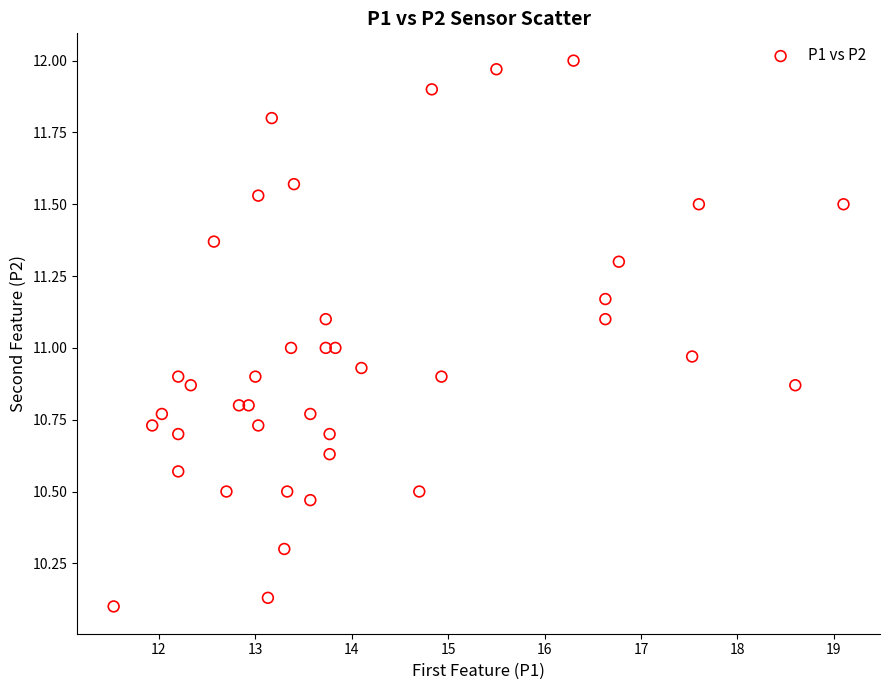

What is the range of Y values (max minus min)?

1.9